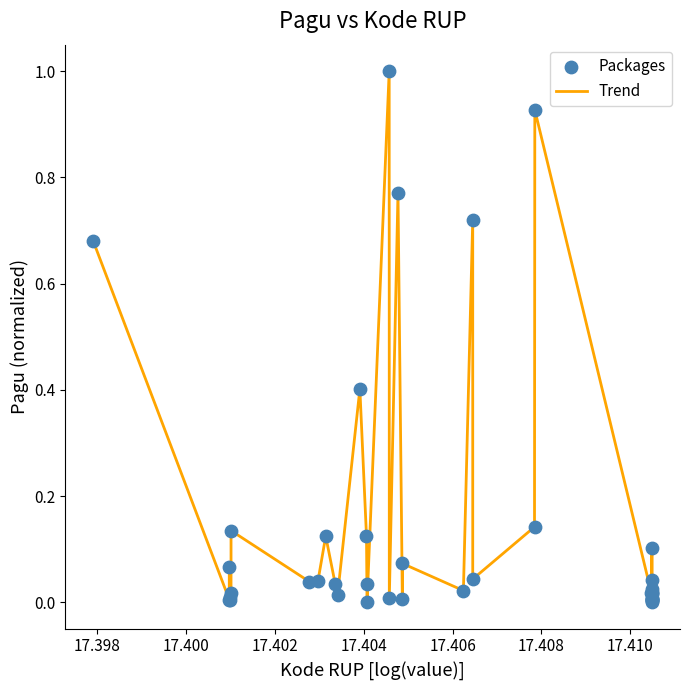

What is the difference between the maximum and minimum values?

1.0